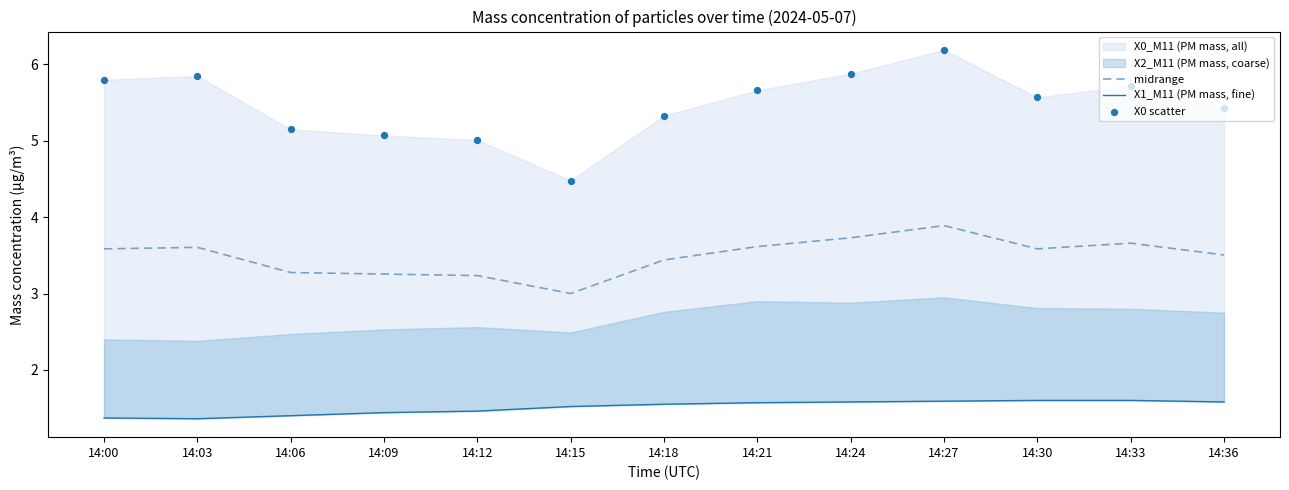

What is the highest value of the midrange series?

3.9